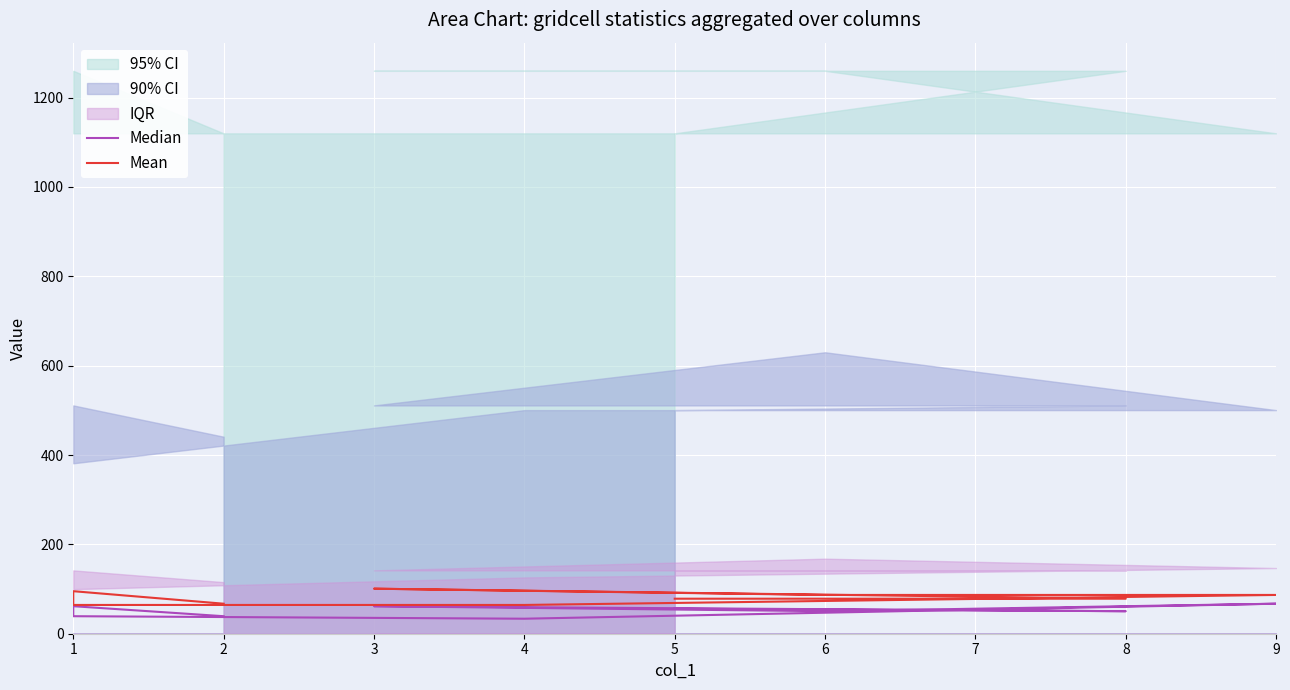

What is the value of the Mean point at the 4th from the left?

64.4